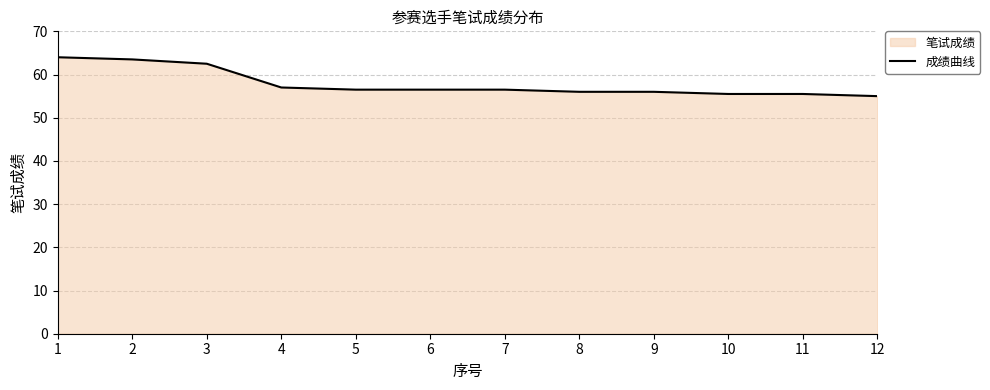

Reading left to right, extract all data points from this chart.

1=64.0	2=63.5	3=62.5	4=57.0	5=56.5	6=56.5	7=56.5	8=56.0	9=56.0	10=55.5	11=55.5	12=55.0